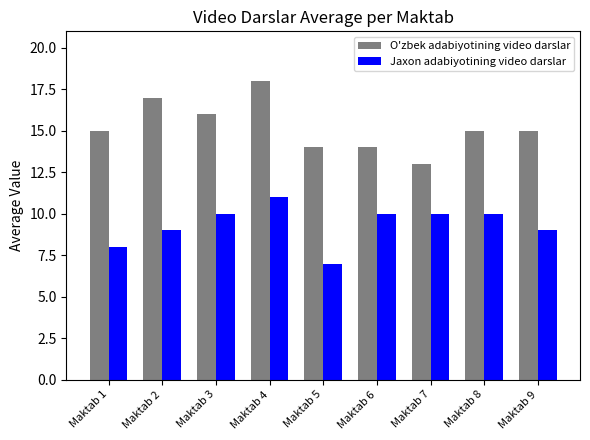

At Maktab 7, list the series in order from smallest to largest.

Jaxon adabiyotining video darslar, O'zbek adabiyotining video darslar